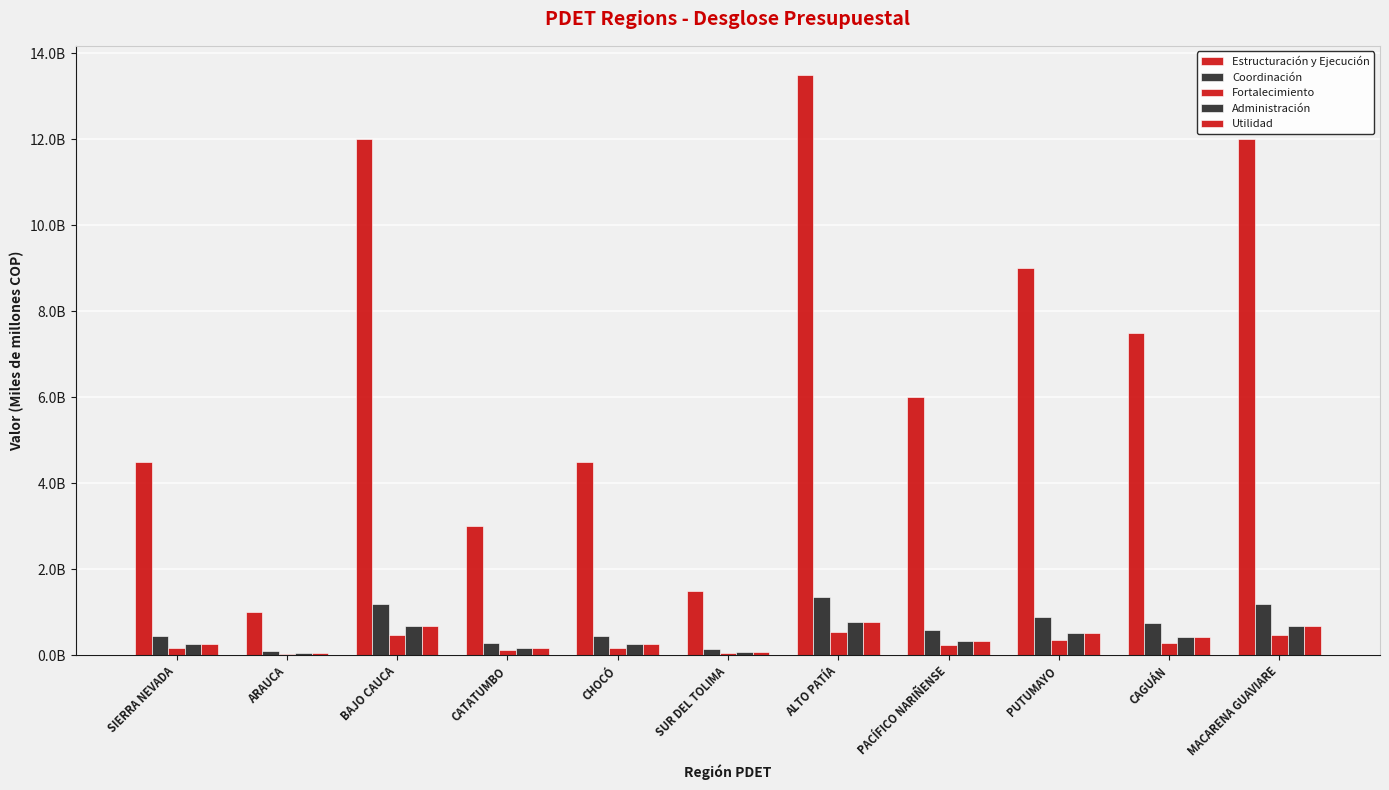

List the labels in order of Administración value, smallest first.

ARAUCA, SUR DEL TOLIMA, CATATUMBO, SIERRA NEVADA, CHOCÓ, PACÍFICO NARIÑENSE, CAGUÁN, PUTUMAYO, BAJO CAUCA, MACARENA GUAVIARE, ALTO PATÍA